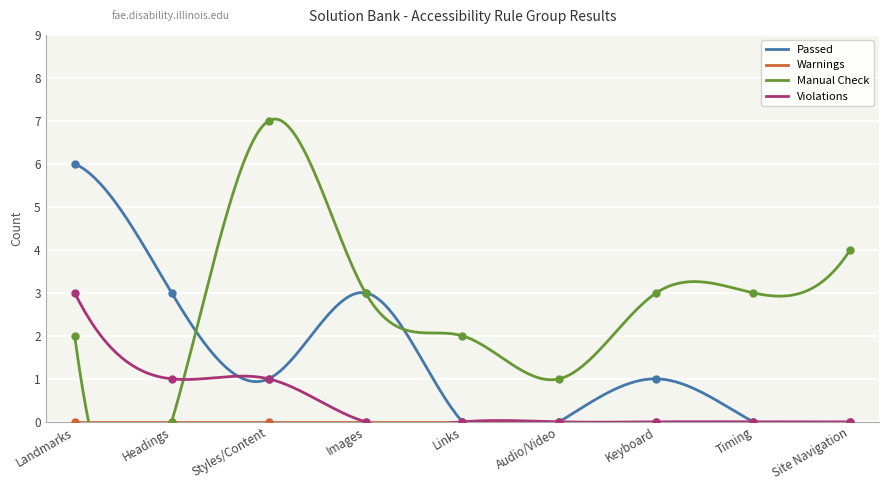

The value of Manual Check at Landmarks is 2. True or false?

True